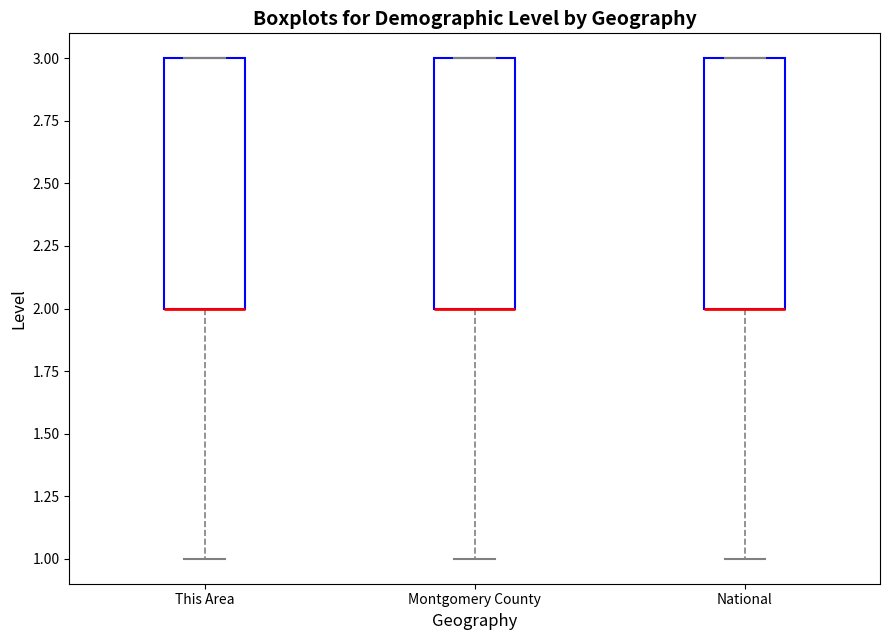

Reading left to right, transcribe this box plot: for each box, give where its median line is, the range the box spans, and where its two whiskers end, as read against the y-axis. The values are not printed on the chart, so give them approximately, as read against the axis.

This Area: median 2 (drawn on the box's lower edge), box 2 to 3, whiskers 1 to 3
Montgomery County: median 2 (drawn on the box's lower edge), box 2 to 3, whiskers 1 to 3
National: median 2 (drawn on the box's lower edge), box 2 to 3, whiskers 1 to 3